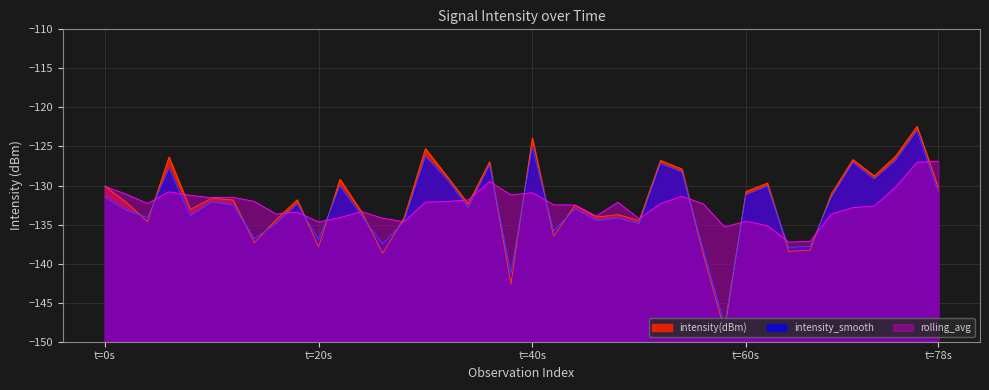

At which label does intensity_smooth reach its minimum?

29